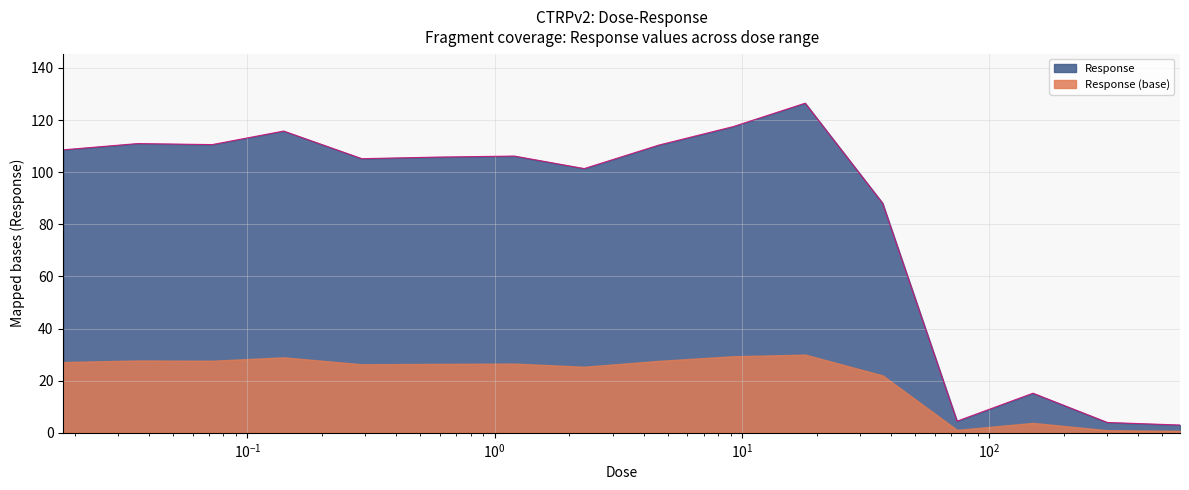

What is the change in value from 0.072 to 74.0?

-106.1